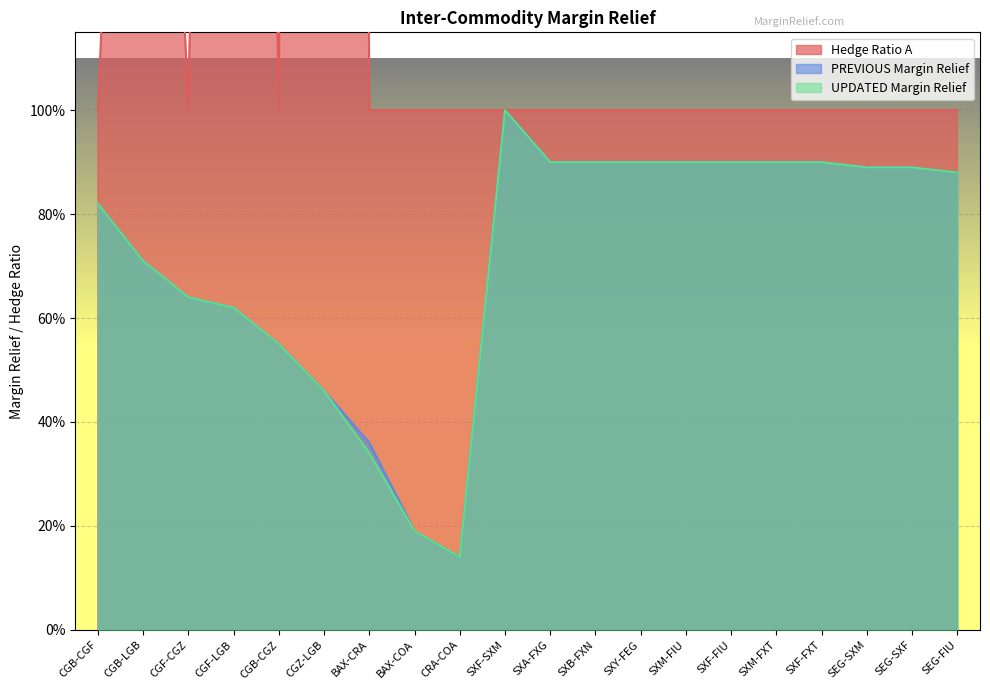

What position from the right is CRA-COA?

12